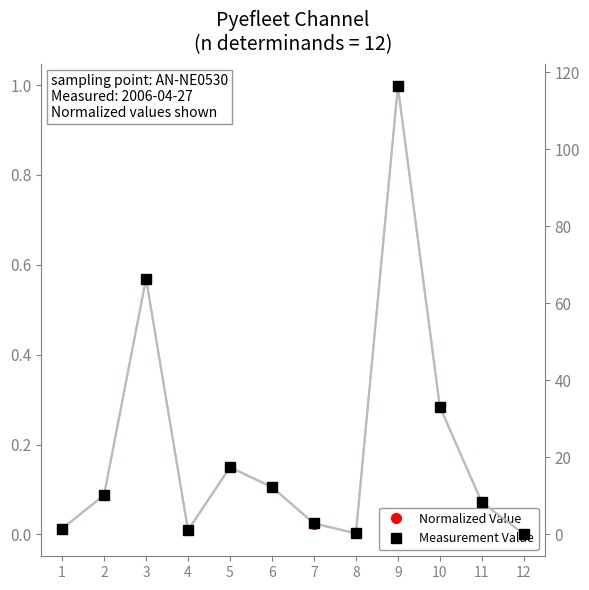

Which series has the largest total across all categories?

Measurement Value